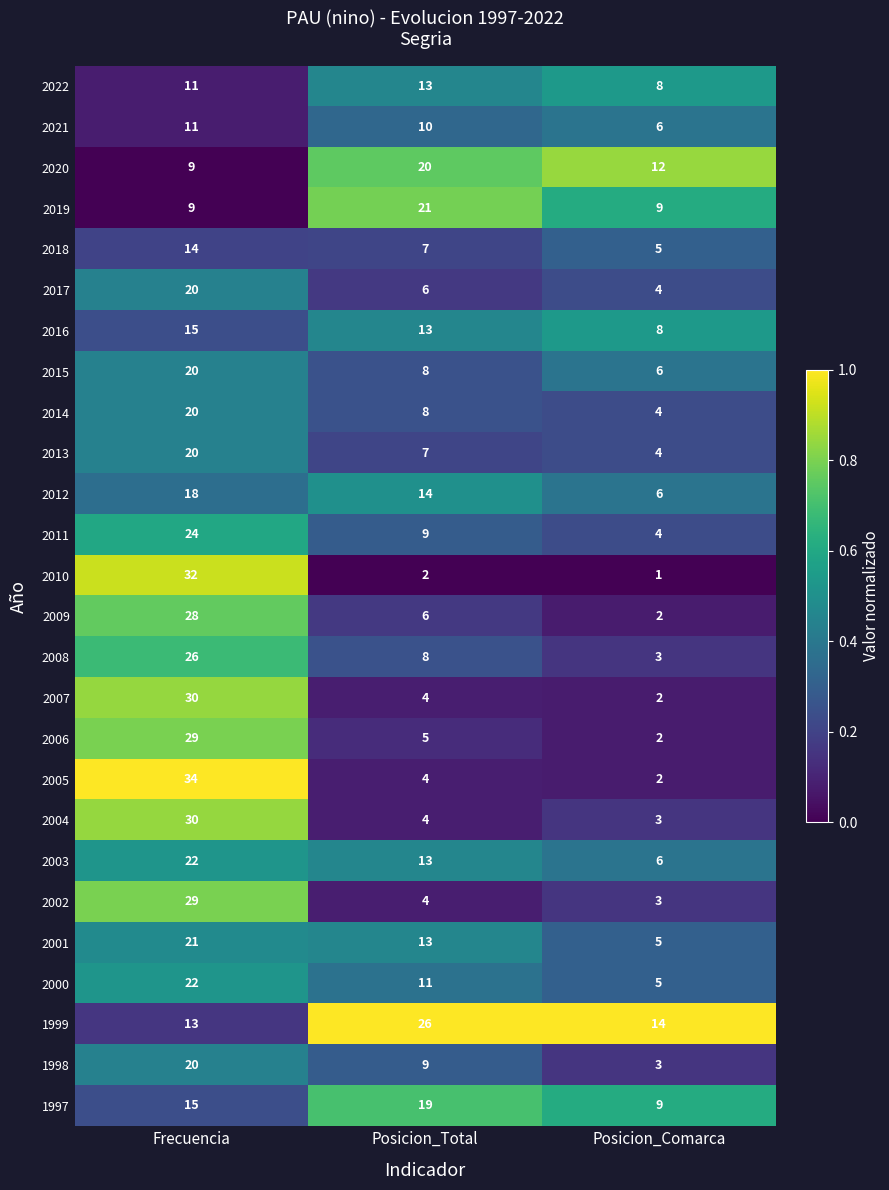

What is the sum of the 2006 values at Posicion_Comarca and Frecuencia?

31